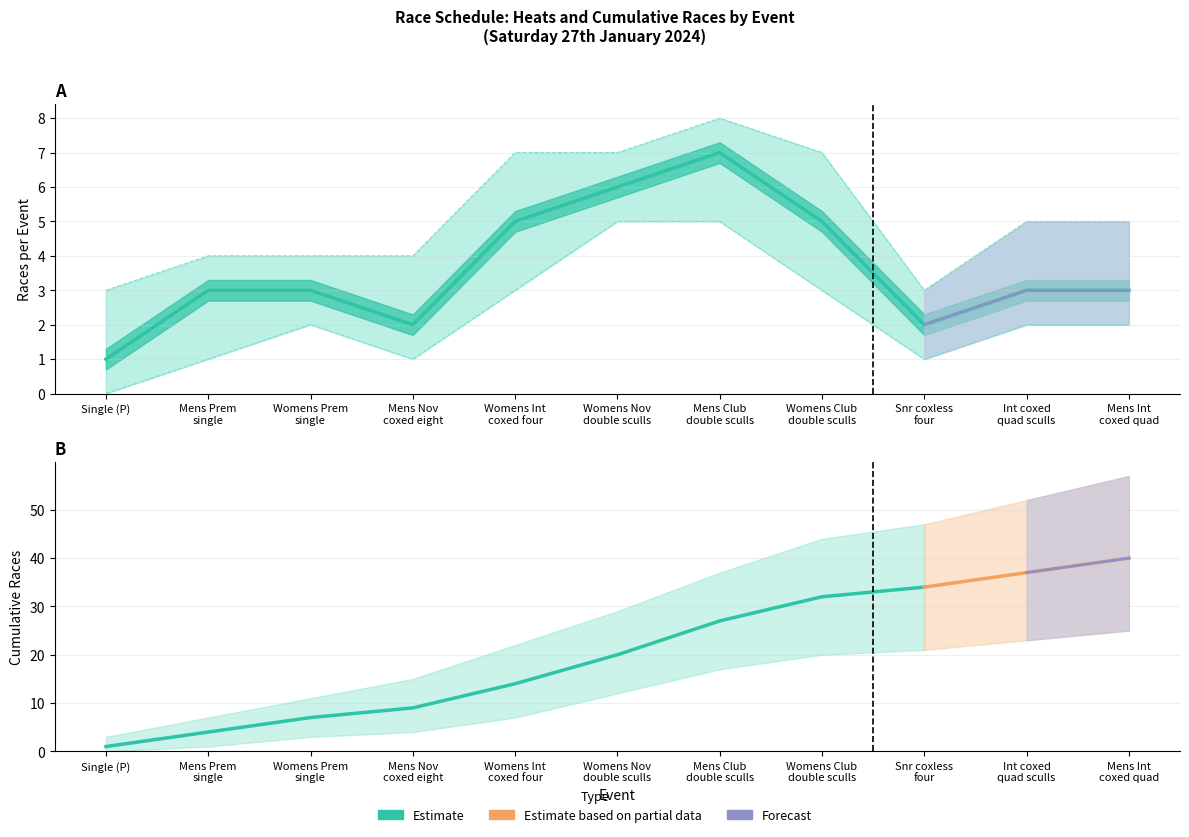

What is the maximum value shown in the chart?

40